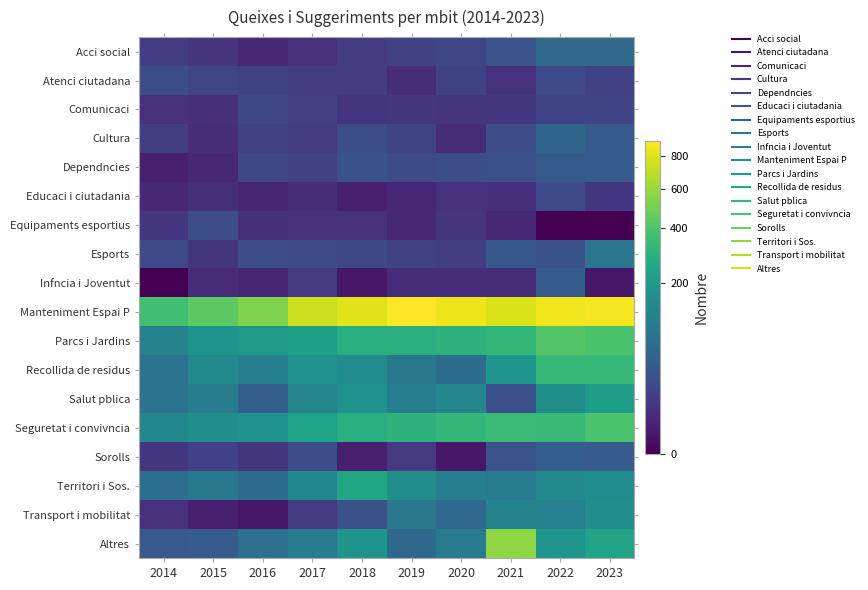

Between 2017 and 2018, which series saw the biggest shift?

Territori i Sos.